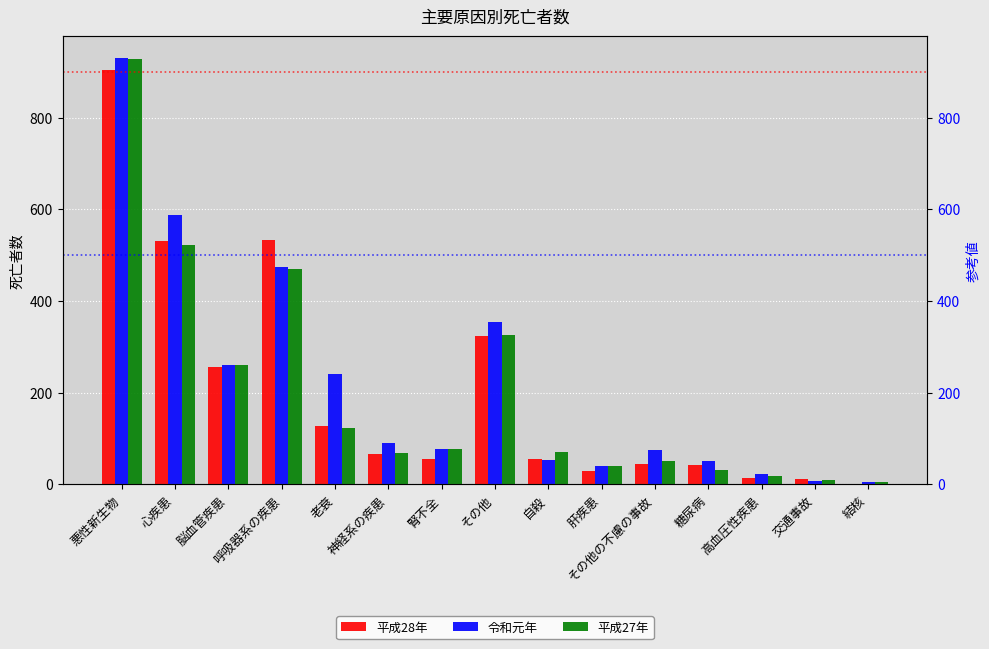

At which label is 平成27年 closest to 466?

呼吸器系の疾患